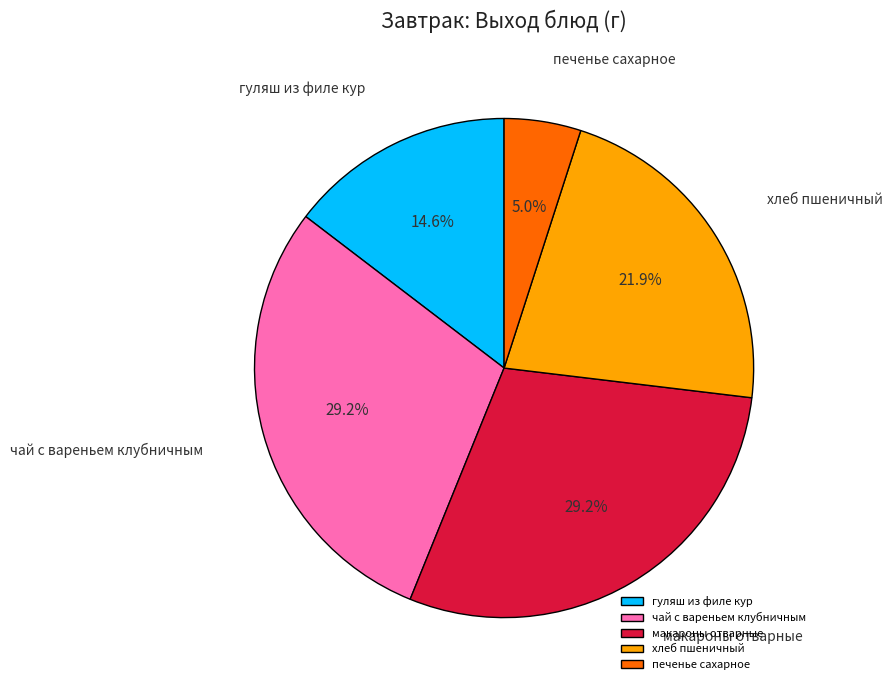

Which category has the smallest portion of the pie?

печенье сахарное